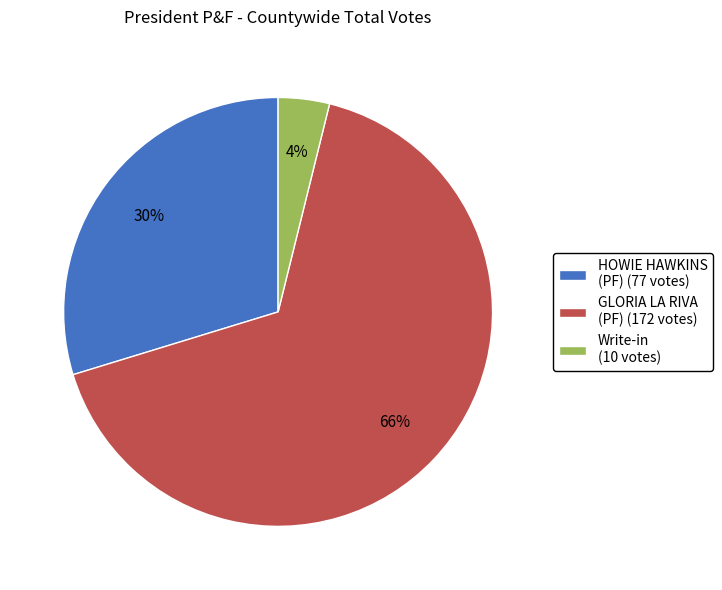

To the nearest percent, what is the combined percentage of GLORIA LA RIVA (PF) (172 votes) and Write-in (10 votes)?

70%